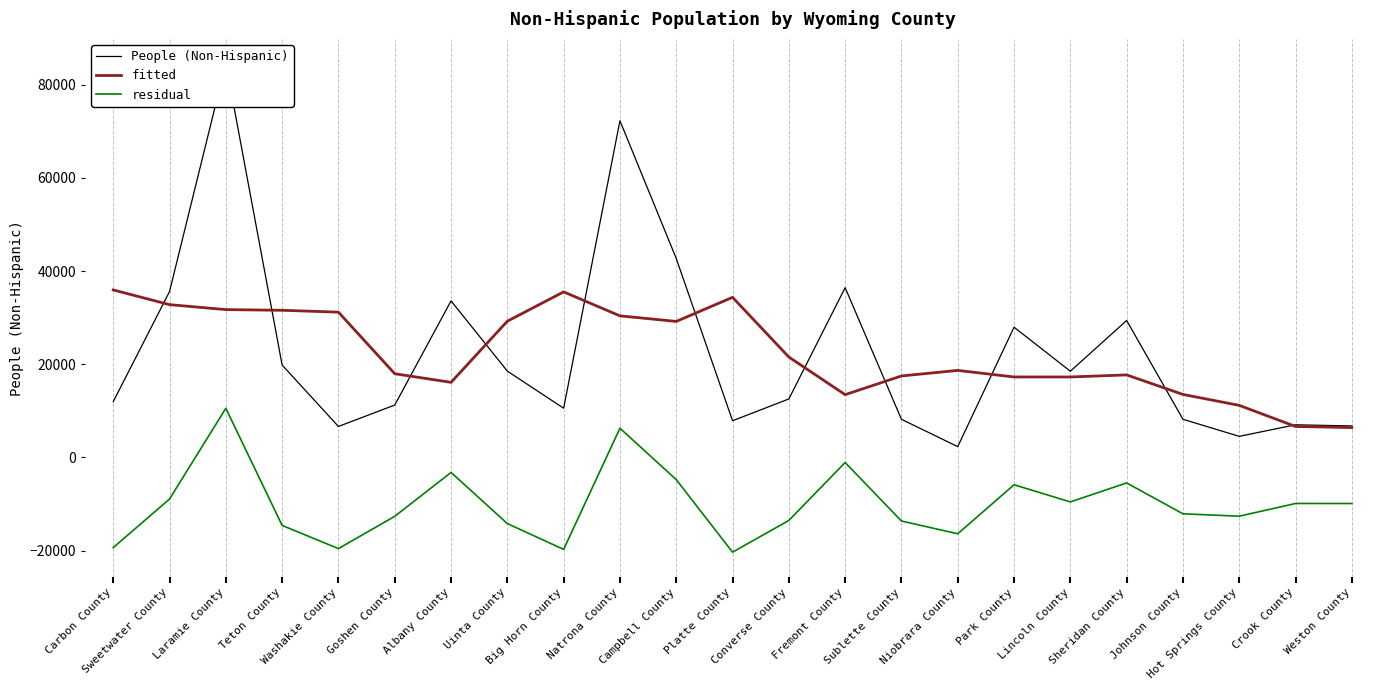

Reading right to left, transcribe all the data shown in this chart.

People (Non-Hispanic): 6763.0	7007.0	4528.0	8191.0	29410.0	18511.0	27964.0	2320.0	8189.0	36451.0	12556.0	7878.0	42725.0	72292.0	10569.0	18533.0	33611.0	11249.0	6651.0	19835.0	84623.0	35626.0	11974.0
fitted: 6413.0	6650.0	11179.0	13529.0	17720.0	17279.0	17278.0	18687.0	17496.0	13478.0	21559.0	34380.0	29204.0	30399.0	35546.0	29250.0	16122.0	17975.0	31193.0	31596.0	31741.0	32806.0	35964.0
residual: -9889.3	-9886.5	-12613.3	-12102.4	-5477.0	-9546.1	-5867.7	-16393.7	-13646.7	-1086.9	-13528.4	-20337.1	-4764.6	6274.6	-19743.7	-14195.3	-3220.7	-12642.5	-19574.4	-14601.5	10550.3	-8928.2	-19359.7